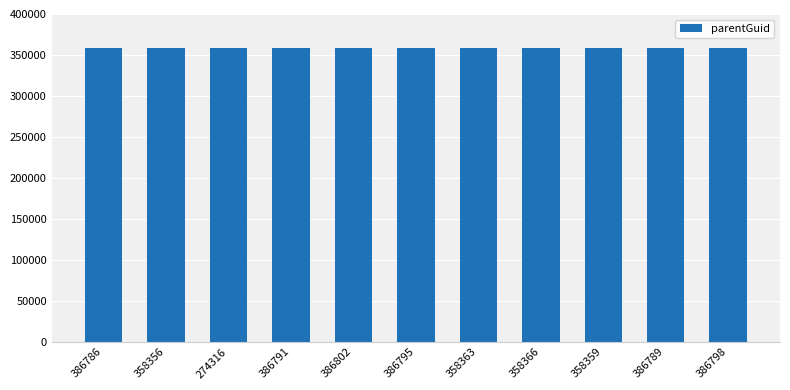

What is the ratio of the value at 358356 to the value at 386802?

1.0